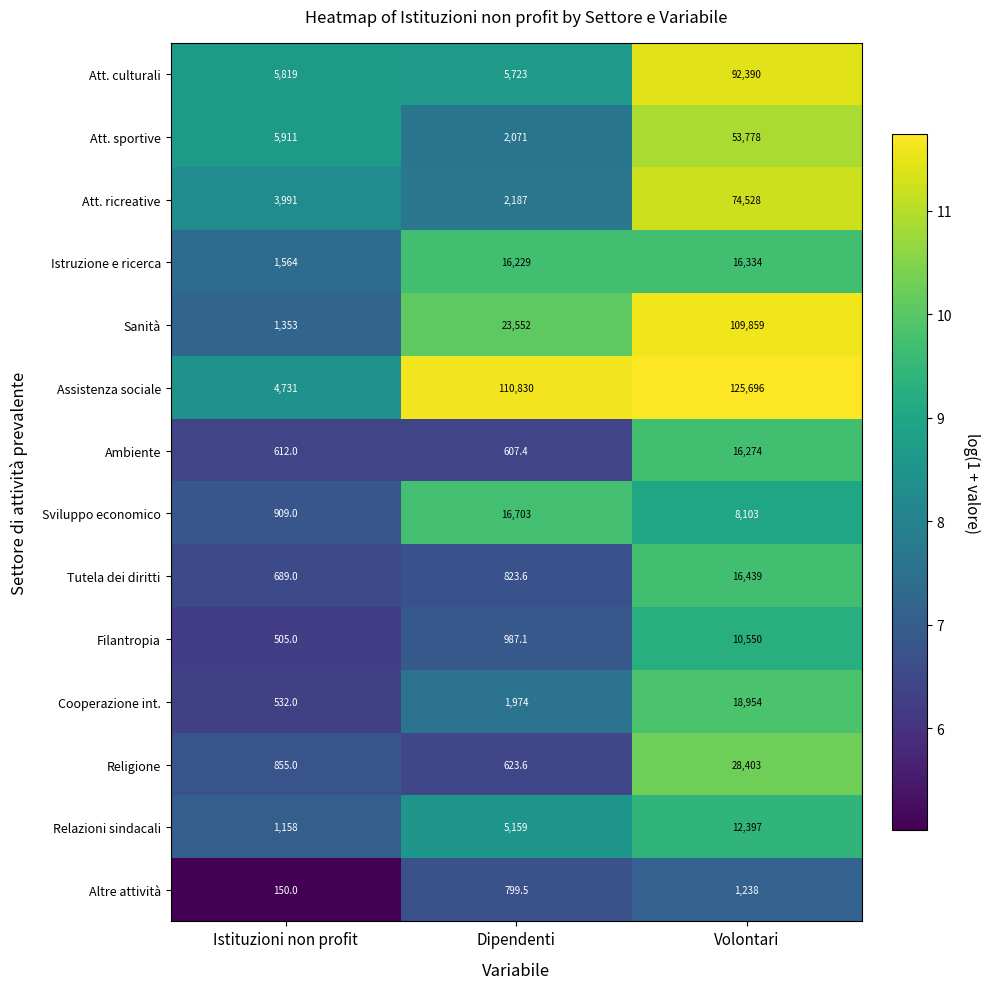

What is the difference between the highest and lowest values at Istituzioni non profit?

5761.0